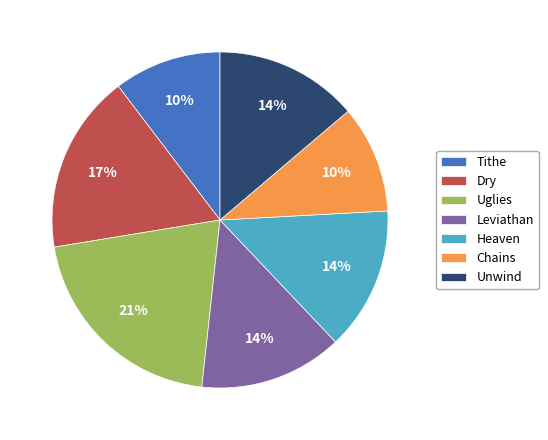

Does any single category account for the majority?

No